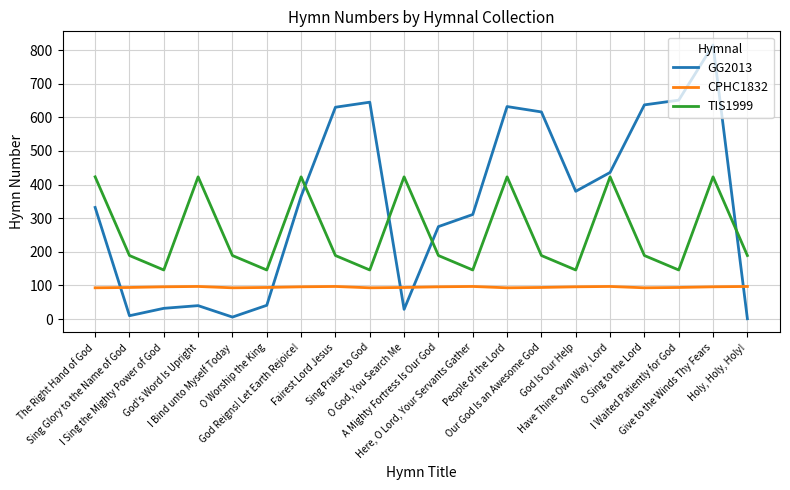

Rank the series by their maximum value, from highest to lowest.

GG2013, TIS1999, CPHC1832